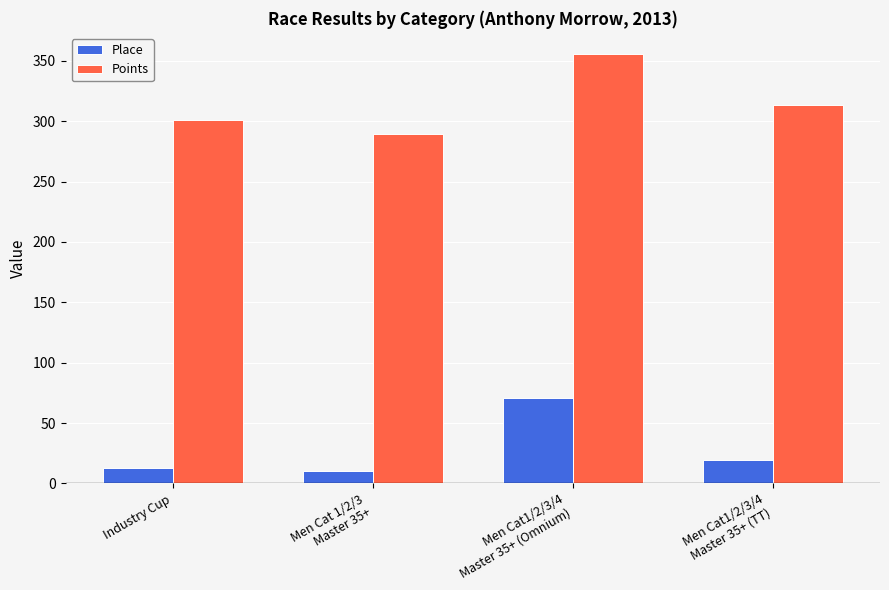

Is it true that Place equals 13.0 at Industry Cup?

True